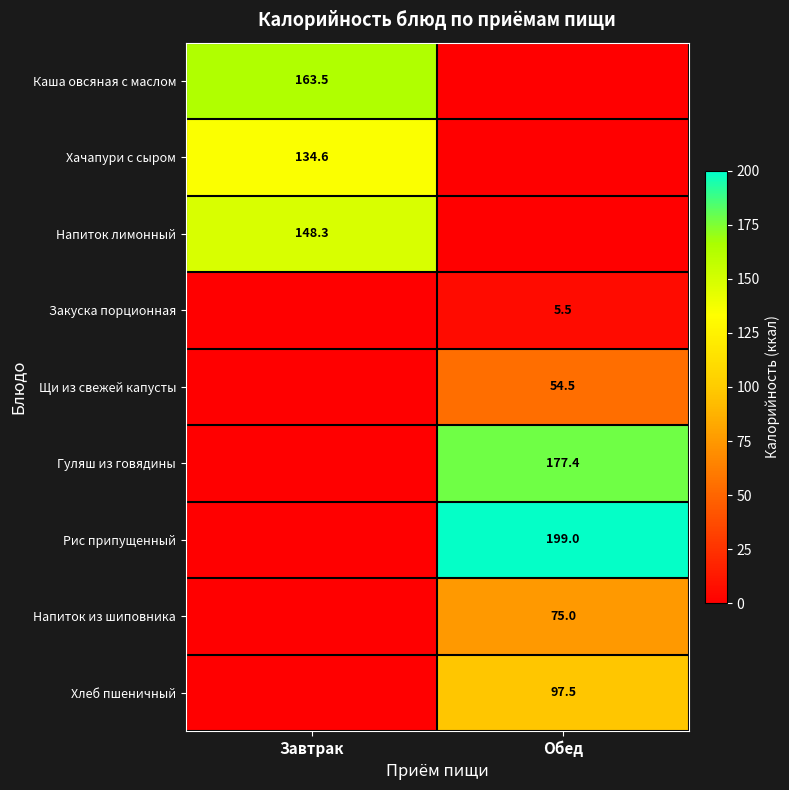

The Гуляш из говядины series shows 84.6 at Обед. True or false?

False